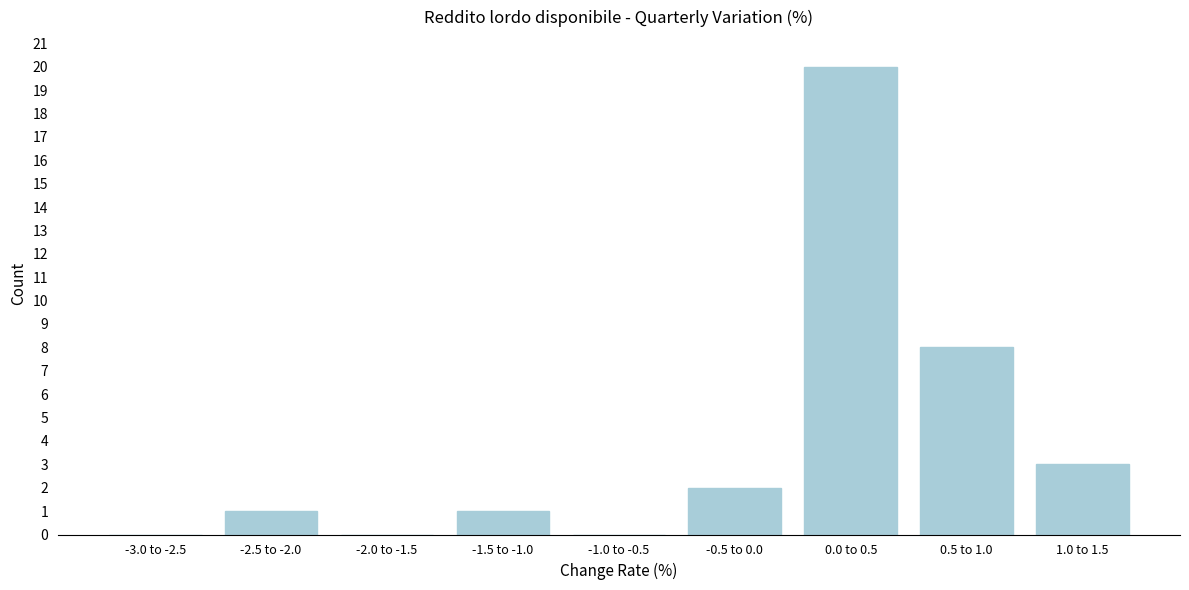

Reading right to left, list all the values displayed in this chart.

1.0 to 1.5=3	0.5 to 1.0=8	0.0 to 0.5=20	-0.5 to 0.0=2	-1.0 to -0.5=0	-1.5 to -1.0=1	-2.0 to -1.5=0	-2.5 to -2.0=1	-3.0 to -2.5=0